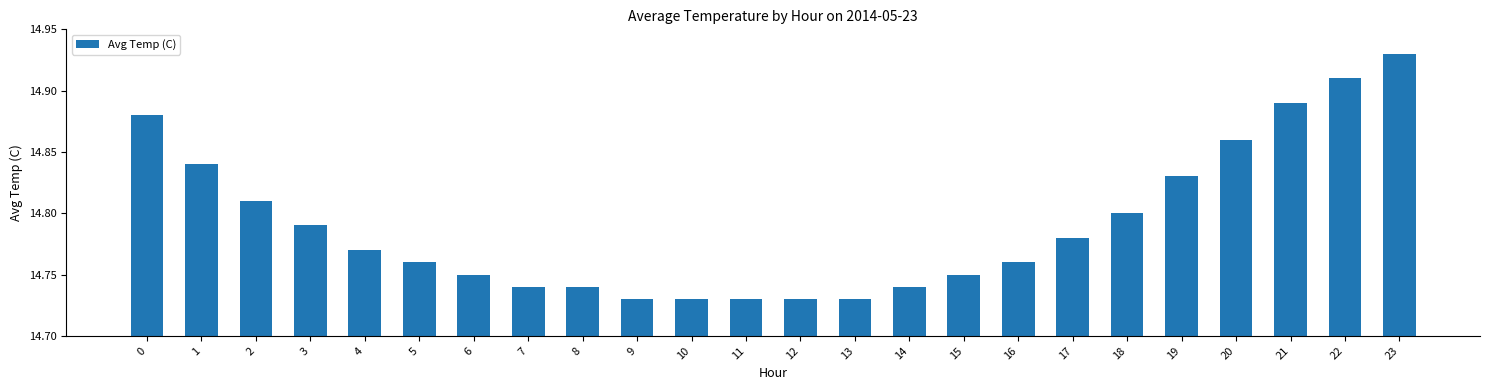

Which label corresponds to the largest value in the chart?

23